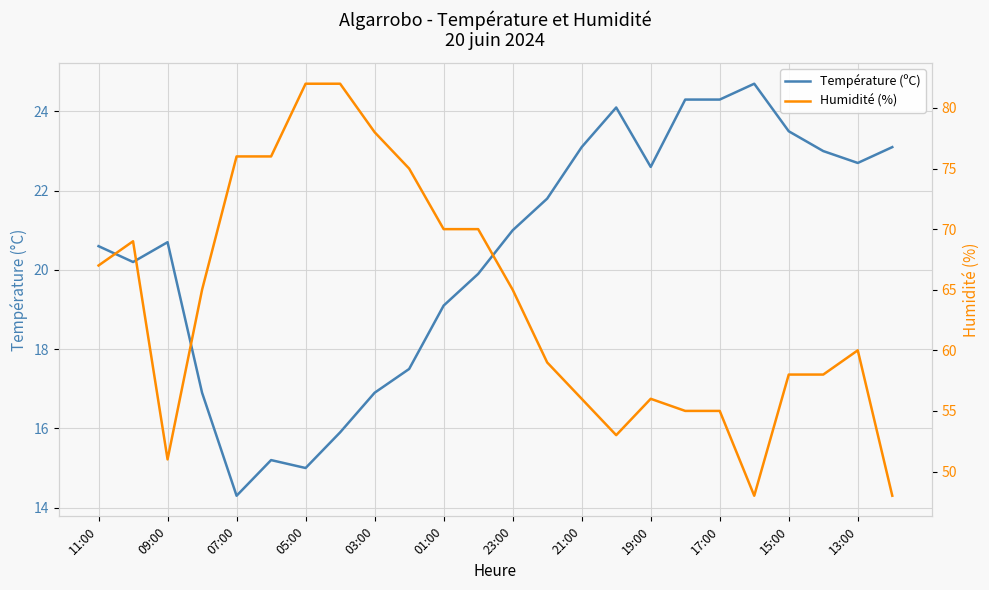

Which series has the largest range (max minus min)?

Humidité (%)